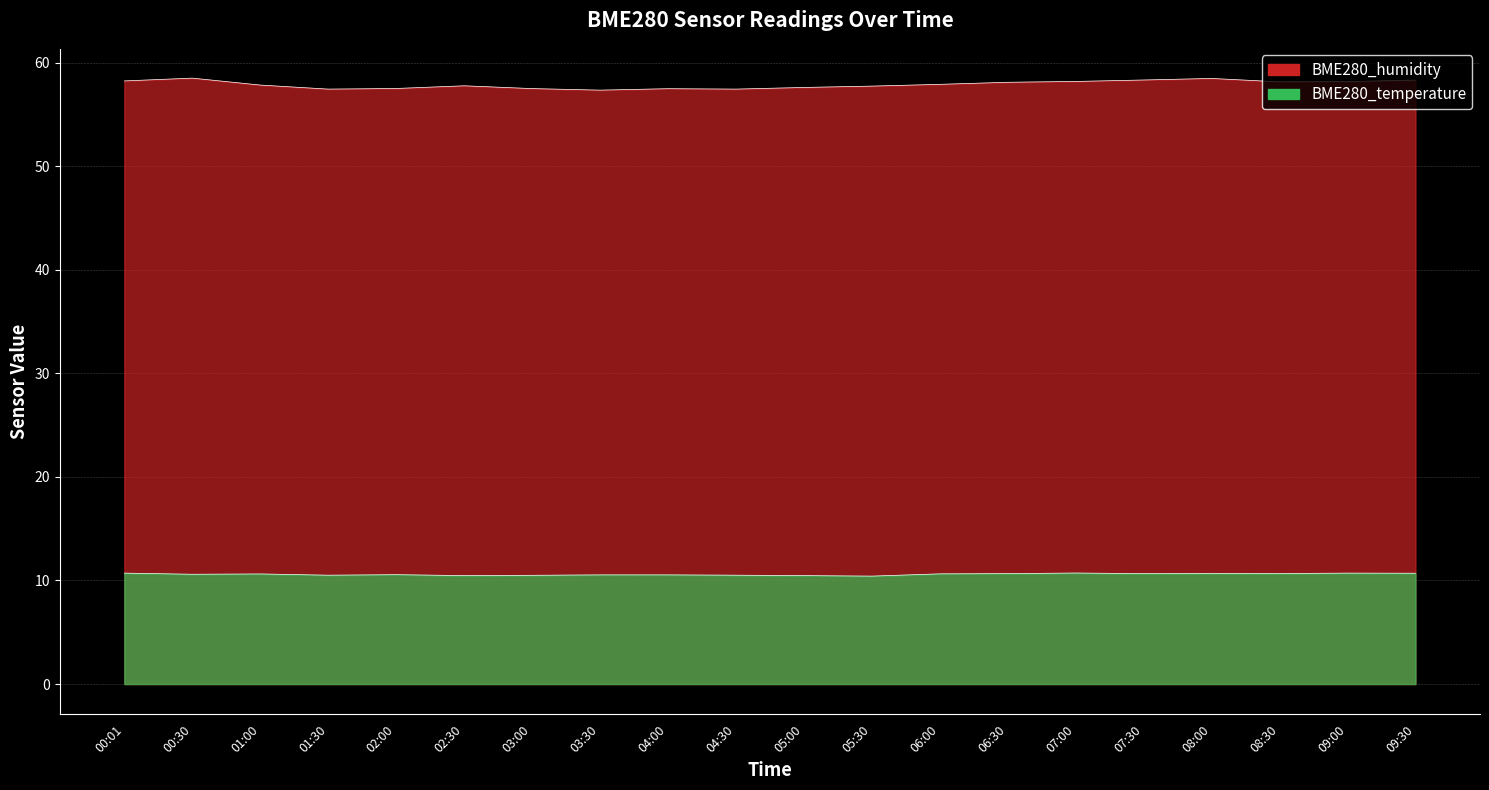

Reading left to right, transcribe all the data shown in this chart.

BME280_humidity: 58.2	58.5	57.8	57.4	57.5	57.8	57.5	57.3	57.5	57.4	57.6	57.7	57.9	58.1	58.2	58.3	58.5	58.1	58.2	58.3
BME280_temperature: 10.7	10.6	10.6	10.5	10.6	10.5	10.5	10.5	10.5	10.5	10.5	10.4	10.6	10.7	10.7	10.7	10.7	10.7	10.7	10.7